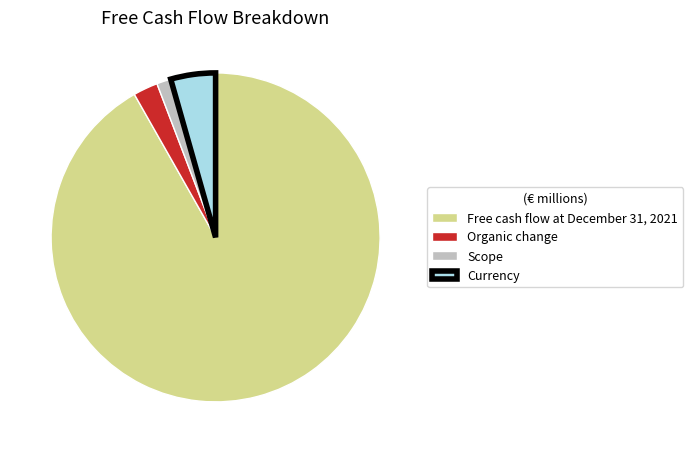

Approximately how many times larger is the value at Scope compared to Organic change?

0.6